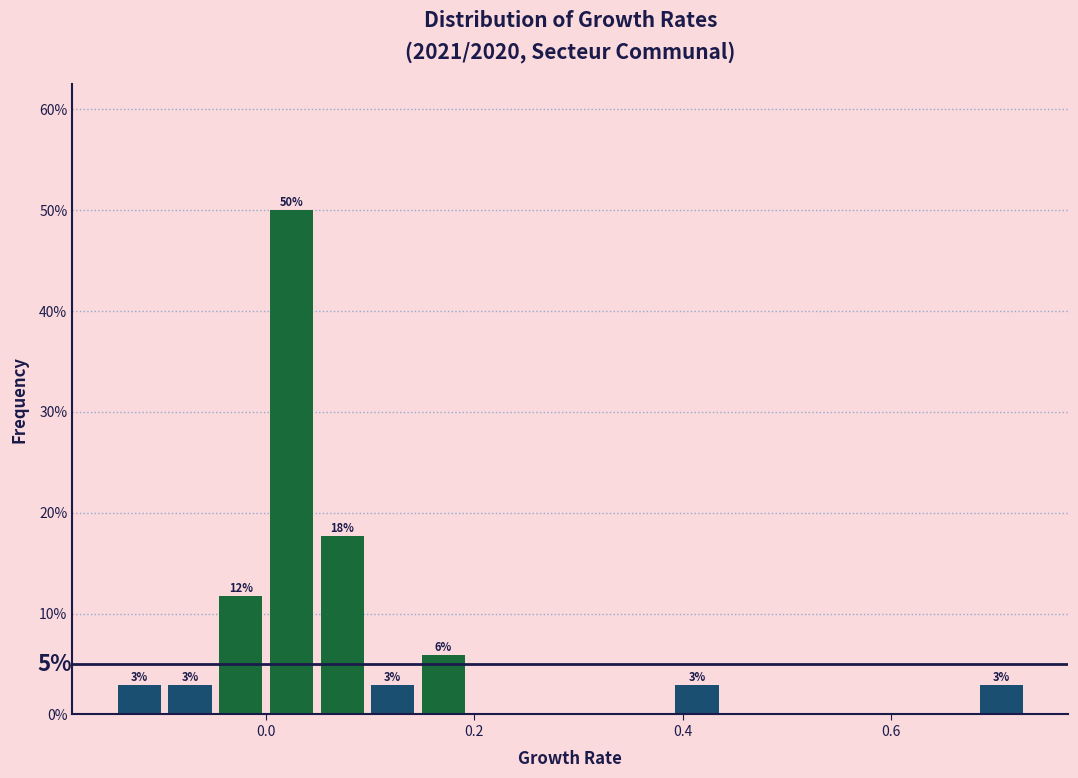

Read against the x-axis, roughly where is the centre of the tallest bar?

0.02